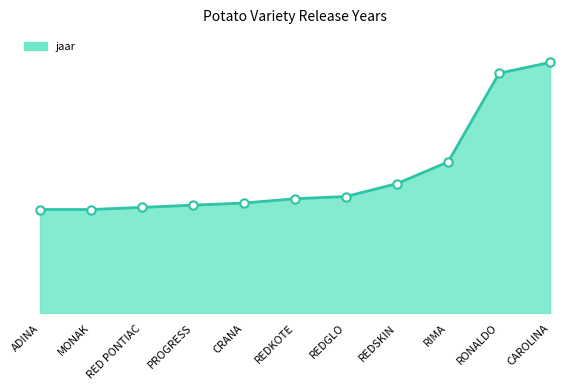

The value at REDSKIN is 1960. True or false?

True